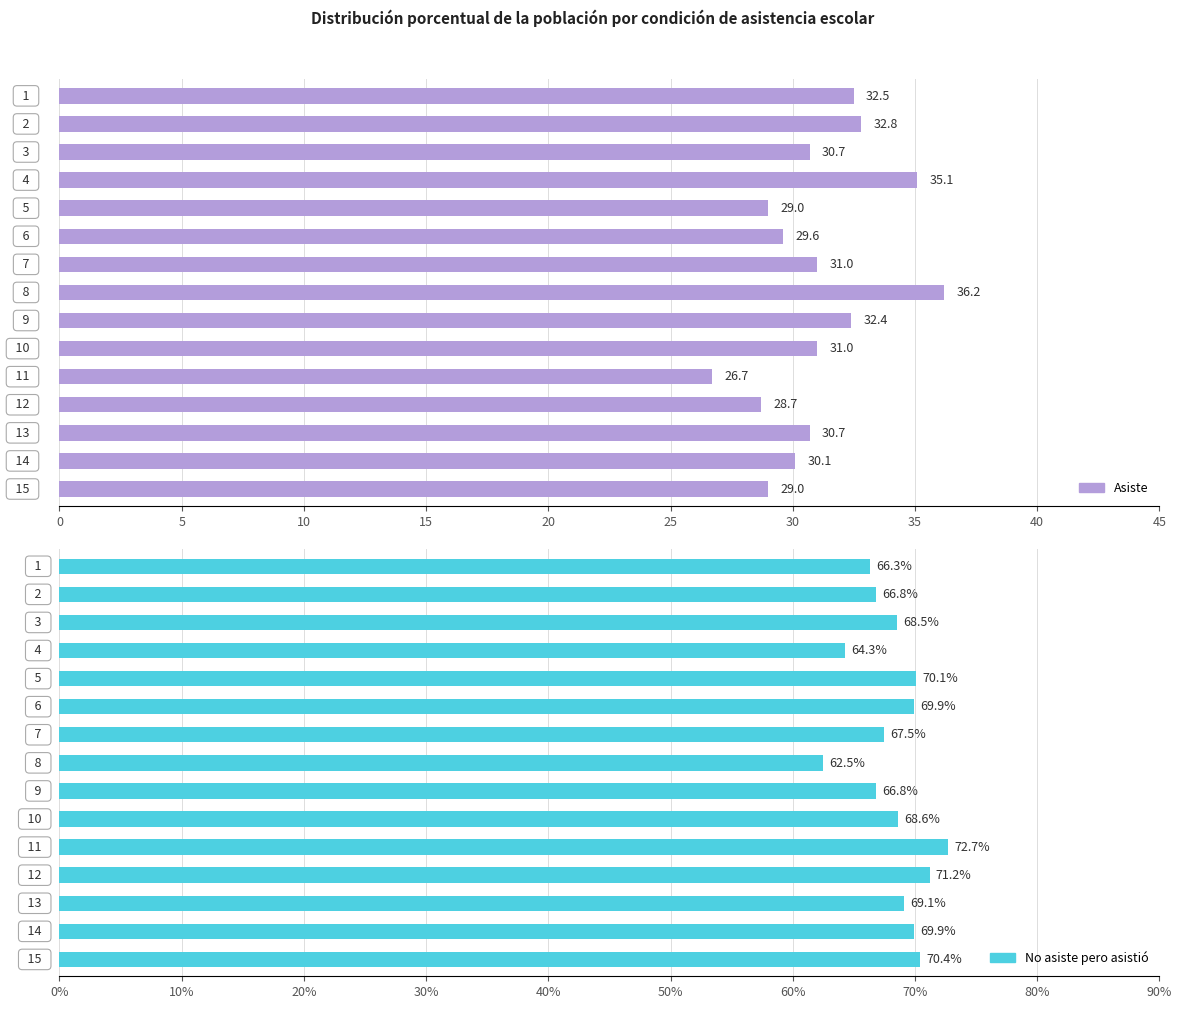

List the series in order of their peak value, lowest first.

Asiste, No asiste pero asistió